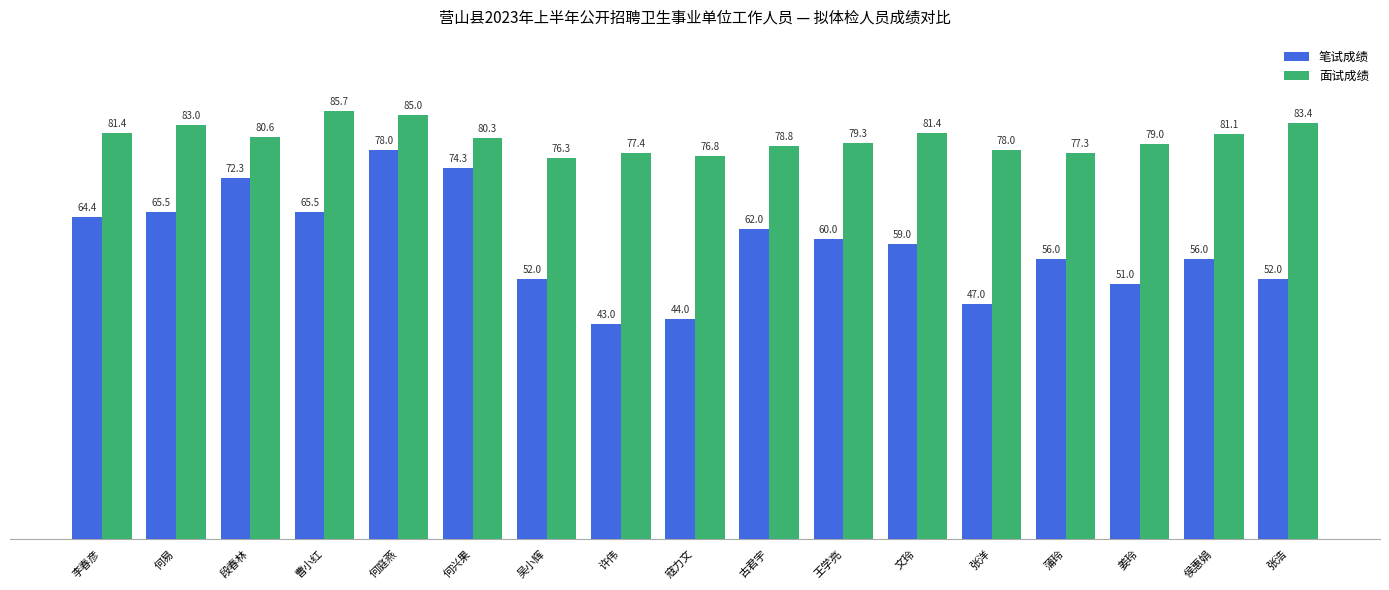

What are all the series names shown in the legend?

笔试成绩, 面试成绩